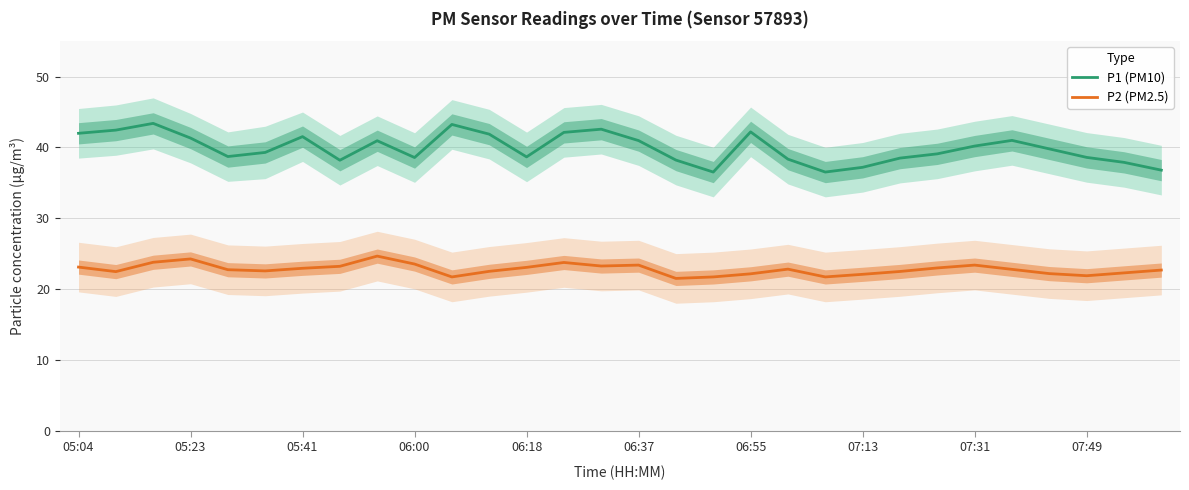

What is the approximate value of P2 (PM2.5) at 26?

22.2